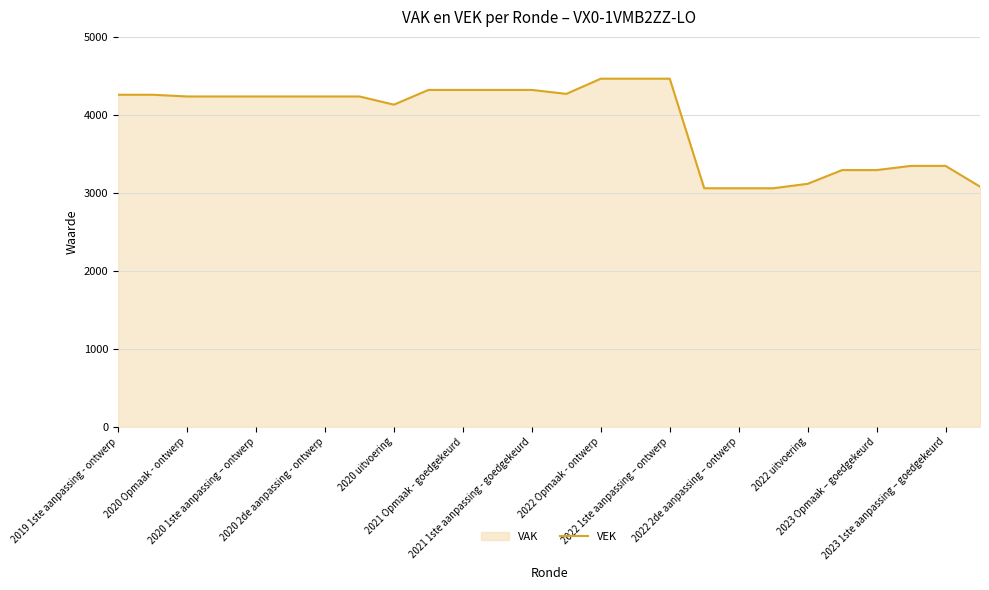

What is the lowest value of the VEK series?

3059